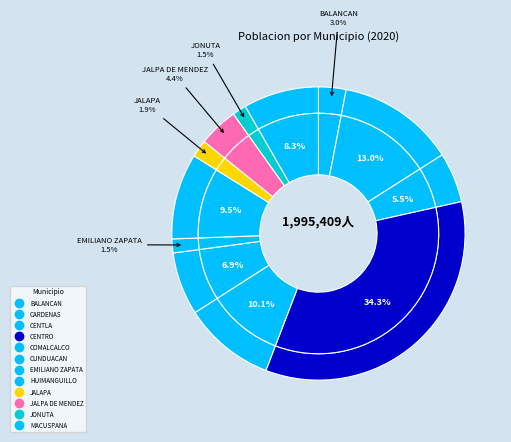

What percentage do MACUSPANA and COMALCALCO together represent?

18.4%